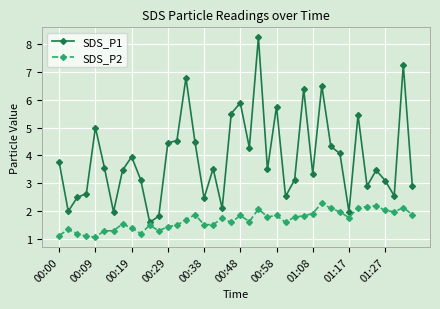

Which series has the largest range (max minus min)?

SDS_P1